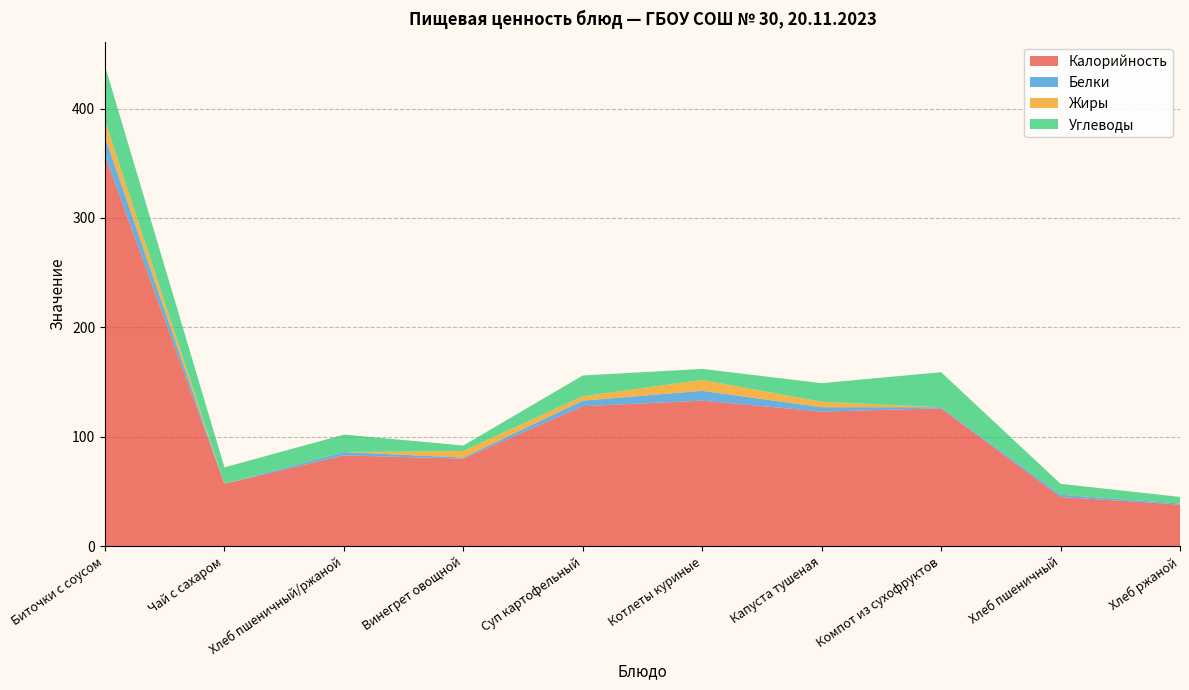

Reading right to left, list all the values displayed in this chart.

Калорийность: 38	45	126	123	133	128	80	83	57	357
Белки: 1	2	1	4	9	5	1	3	0	17
Жиры: 0	0	0	5	10	4	6	0	0	15
Углеводы: 6	10	32	17	10	19	5	16	15	50